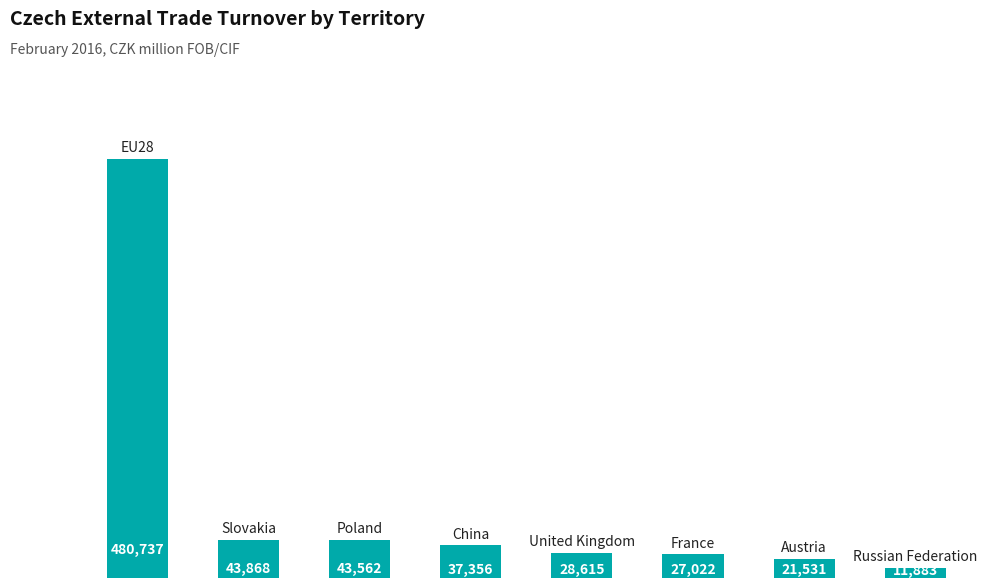

What is the difference between the maximum and minimum values?

468854